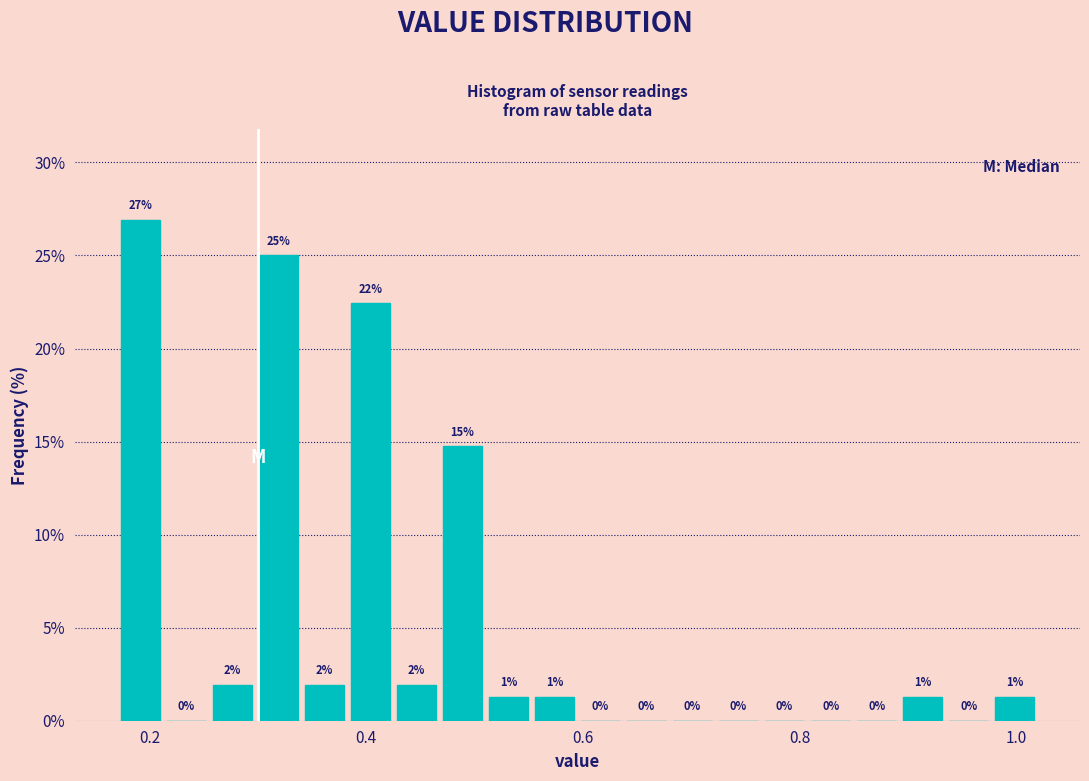

Around what value on the x-axis is the tallest bar? Give the approximate position of its centre, as read against the axis.

0.20